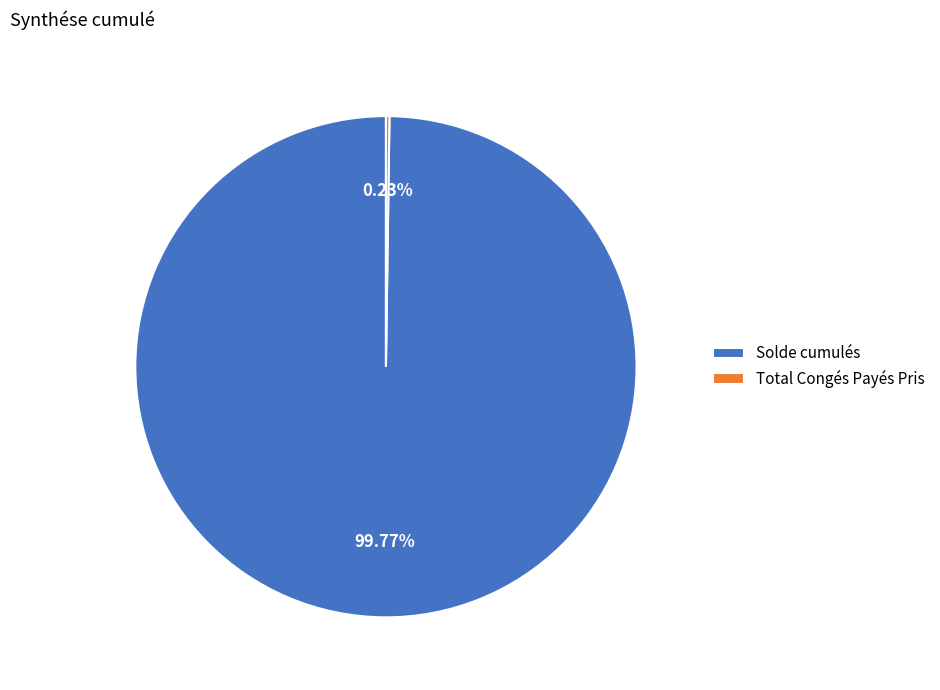

What percentage is the Solde cumulés slice, to the nearest percent?

100%